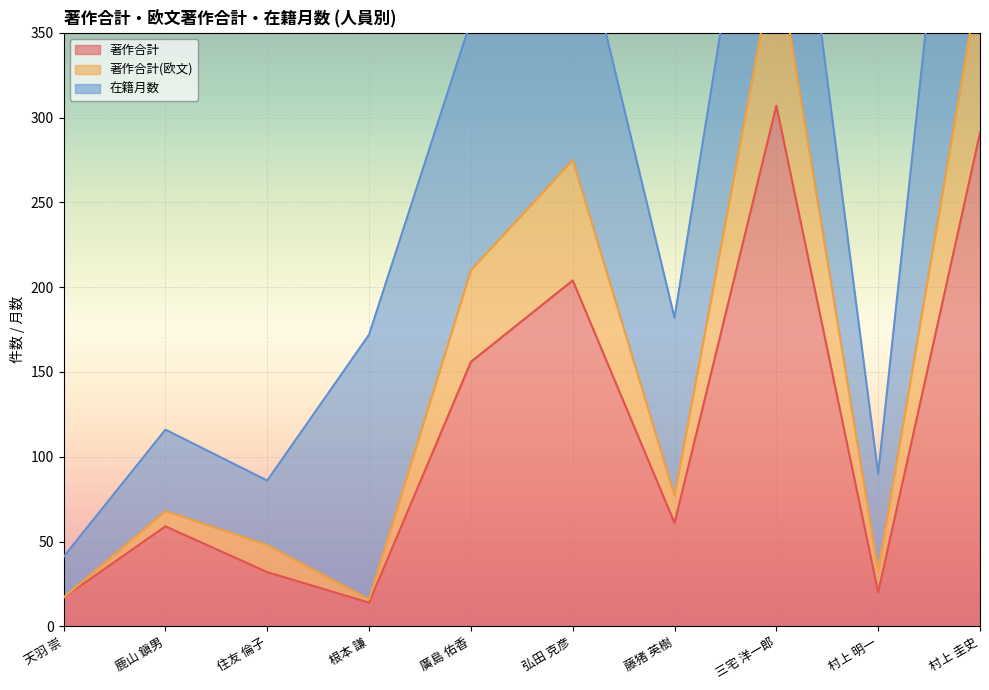

What is the maximum value for 著作合計?

307